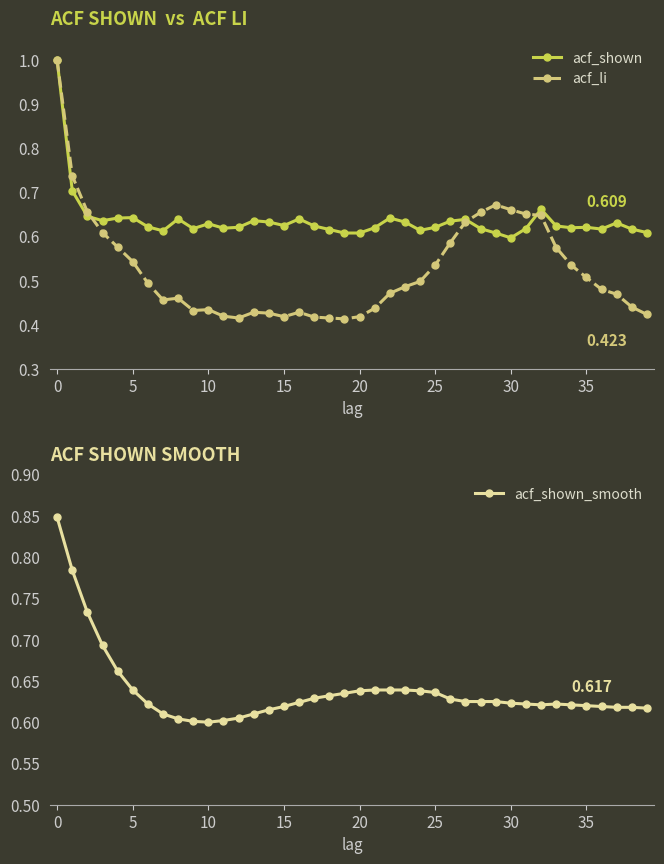

What are all the series names shown in the legend?

acf_shown, acf_li, acf_shown_smooth